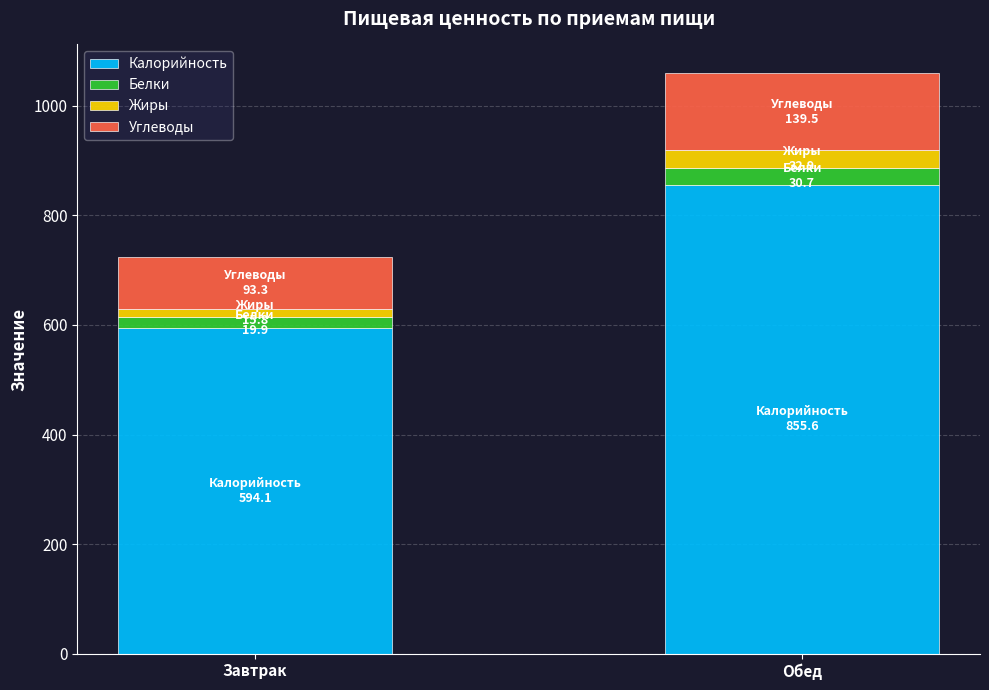

Is it true that Калорийность equals 855.6 at Обед?

True